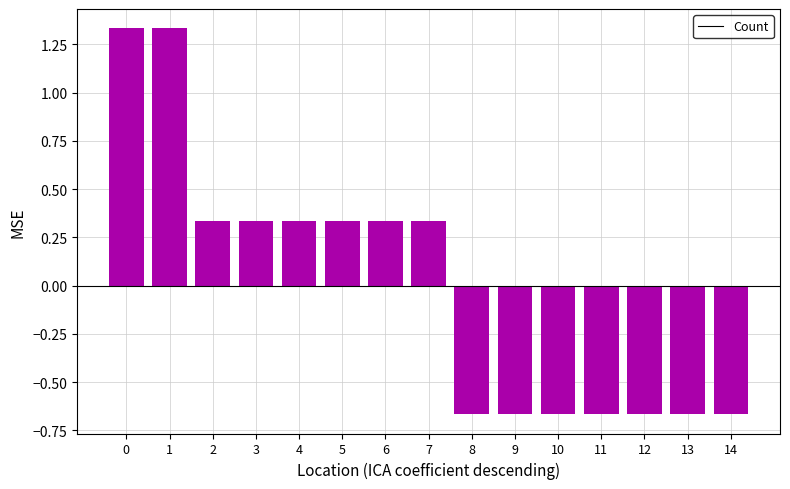

Are the bars grouped side by side (vs. stacked)?

No